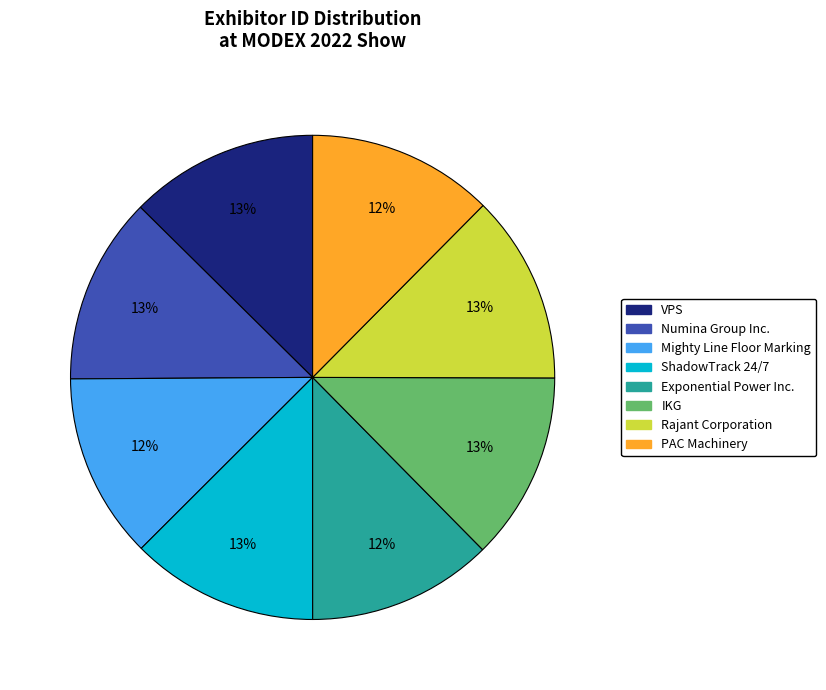

Does any single category account for the majority?

No